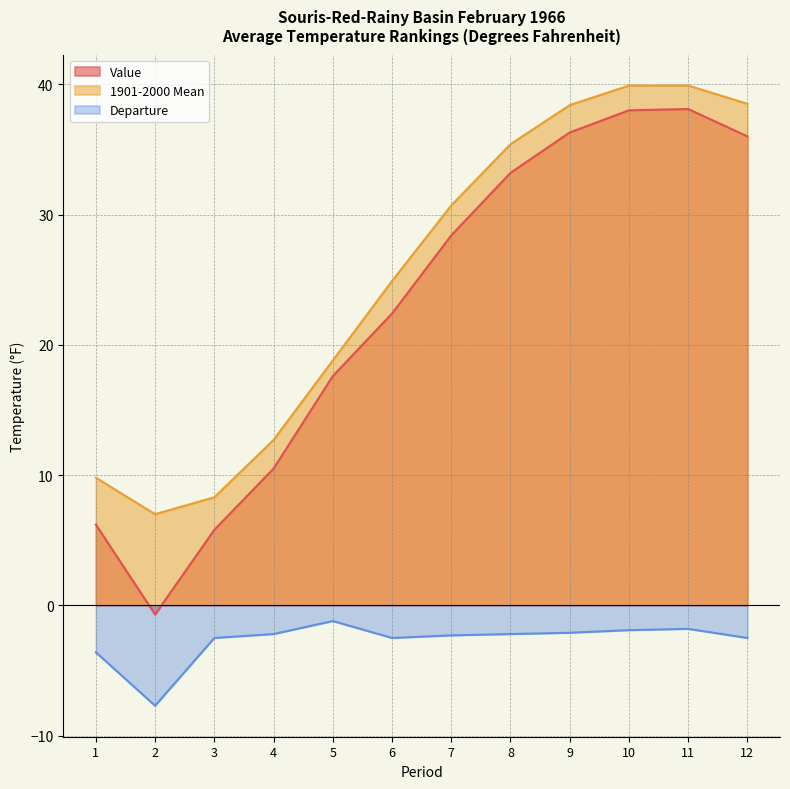

List the labels in order of Value value, largest first.

11, 10, 9, 12, 8, 7, 6, 5, 4, 1, 3, 2